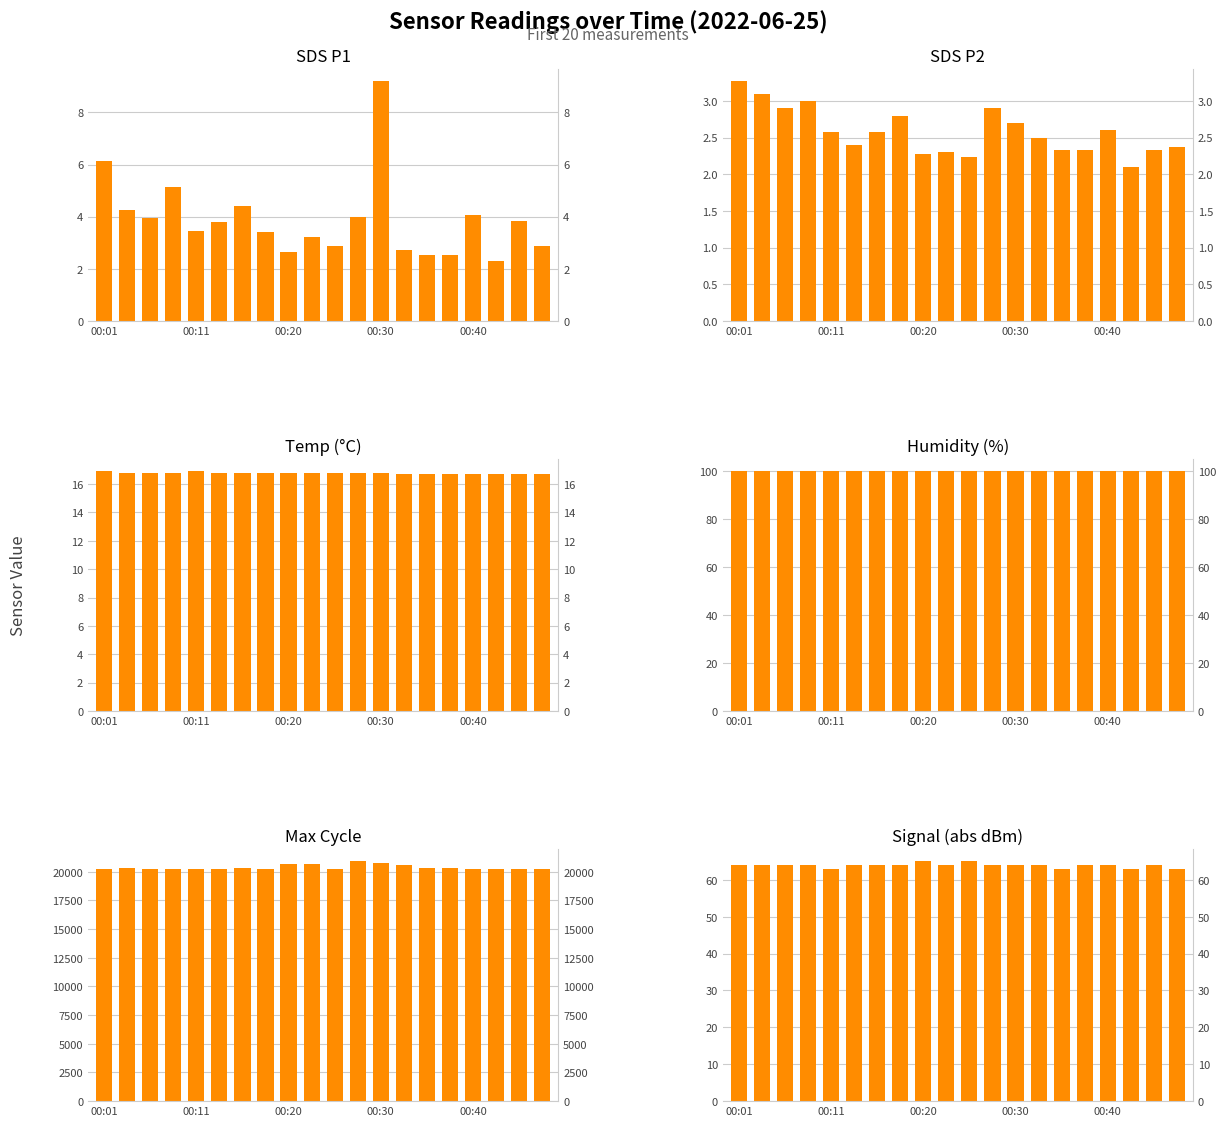

How many data points in Signal are above 64?

2